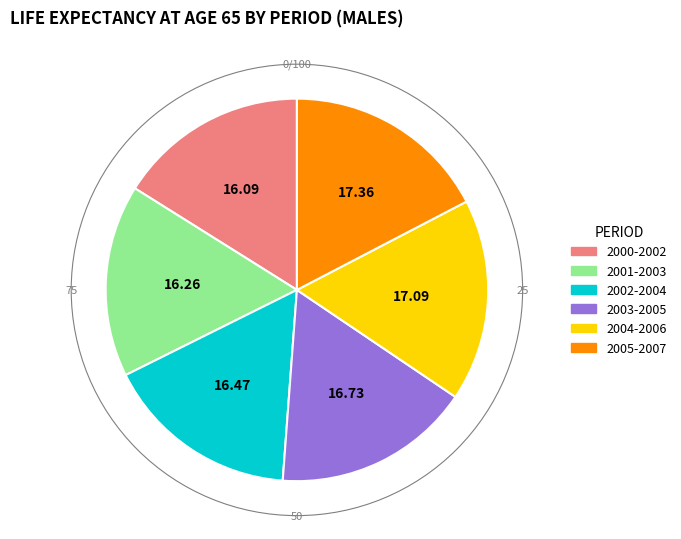

Does 2004-2006 account for over 50% of the chart?

No